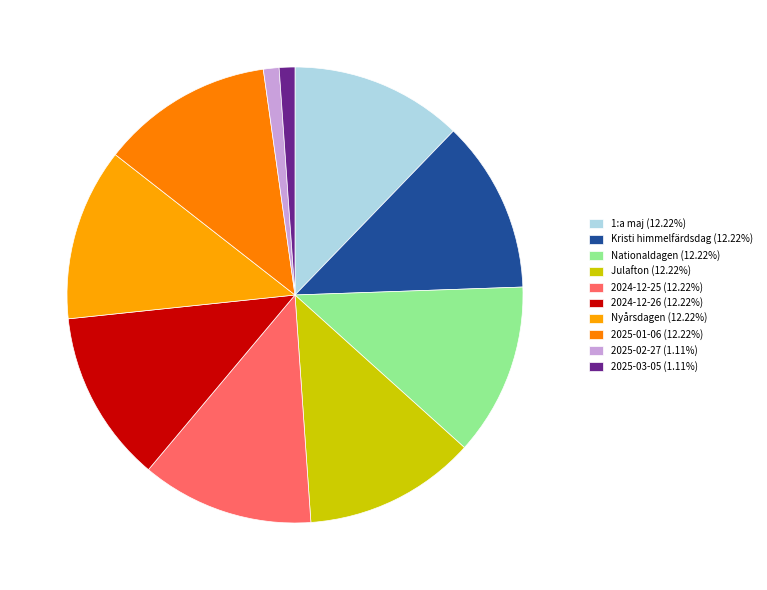

Is there any slice that represents more than half of the pie?

No